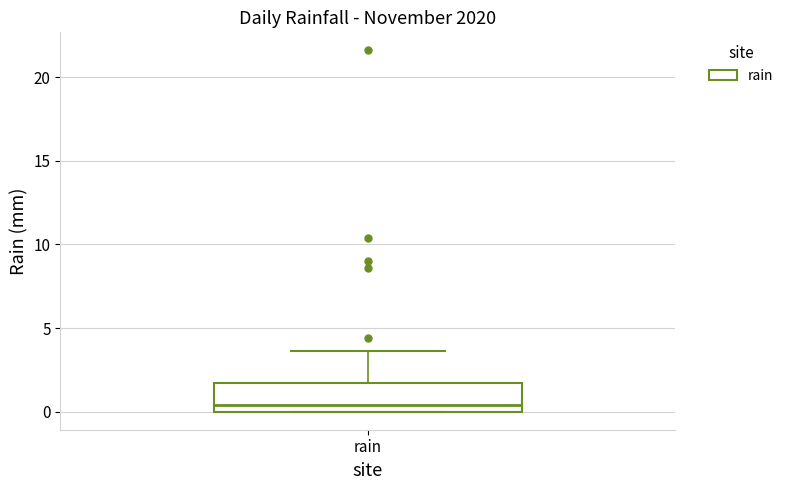

Where does the upper whisker of the box for rain end on the y-axis? The values are not printed on the chart, so give them approximately, as read against the axis.

3.5